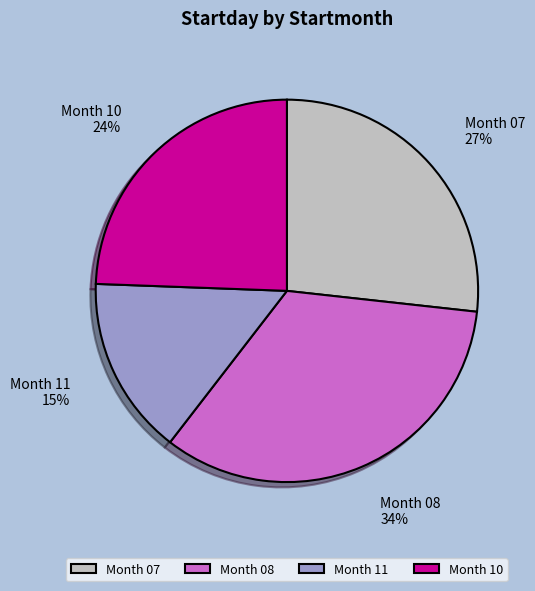

Combined, do Month 10 and Month 07 account for over 50%?

Yes